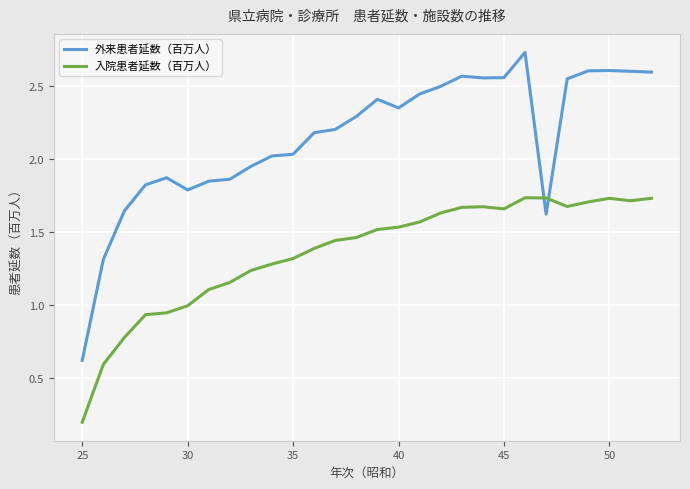

What are all the series names shown in the legend?

外来患者延数（百万人）, 入院患者延数（百万人）